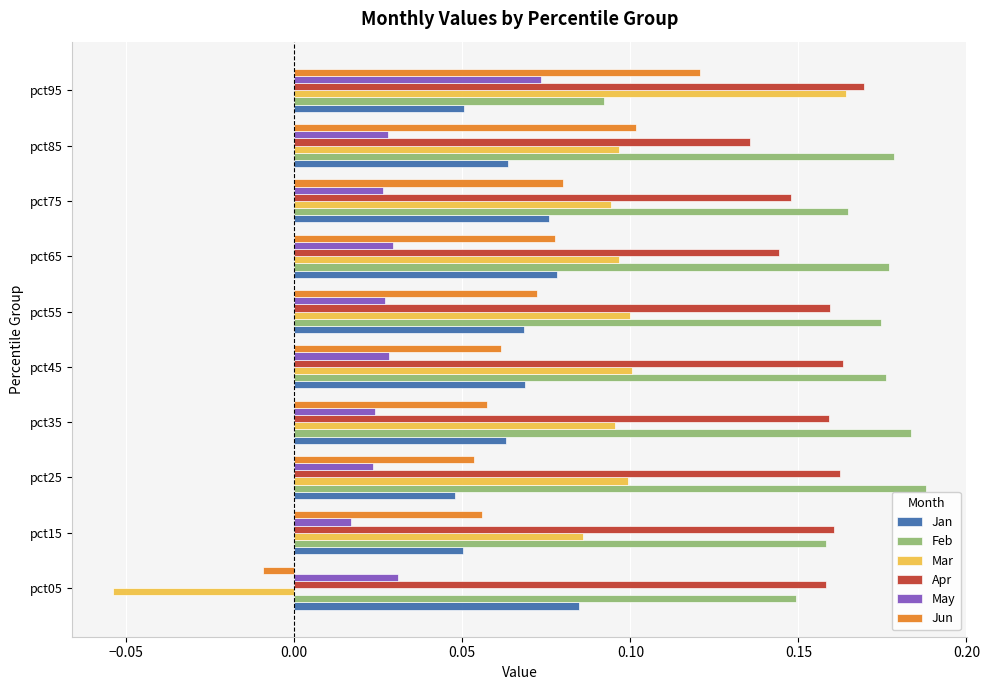

The value of Jan at pct65 is 0.1. True or false?

True